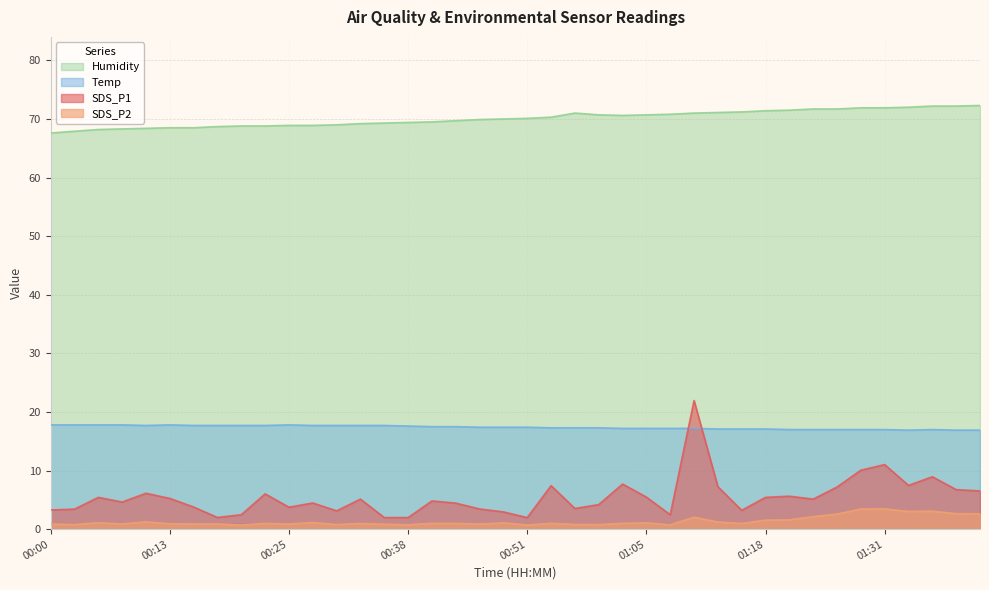

The value of SDS_P2 at 00:30 is 0.2. True or false?

False